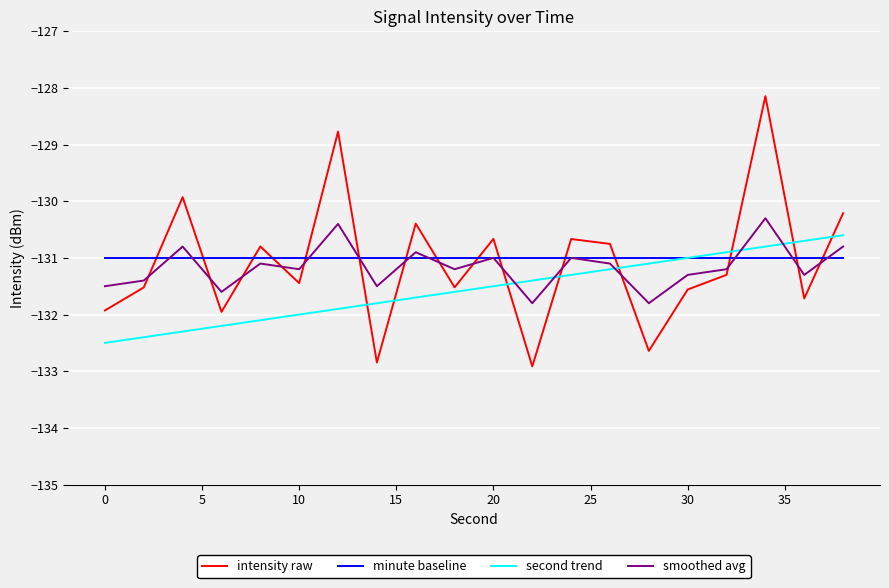

What is the highest value of the minute baseline series?

-131.0